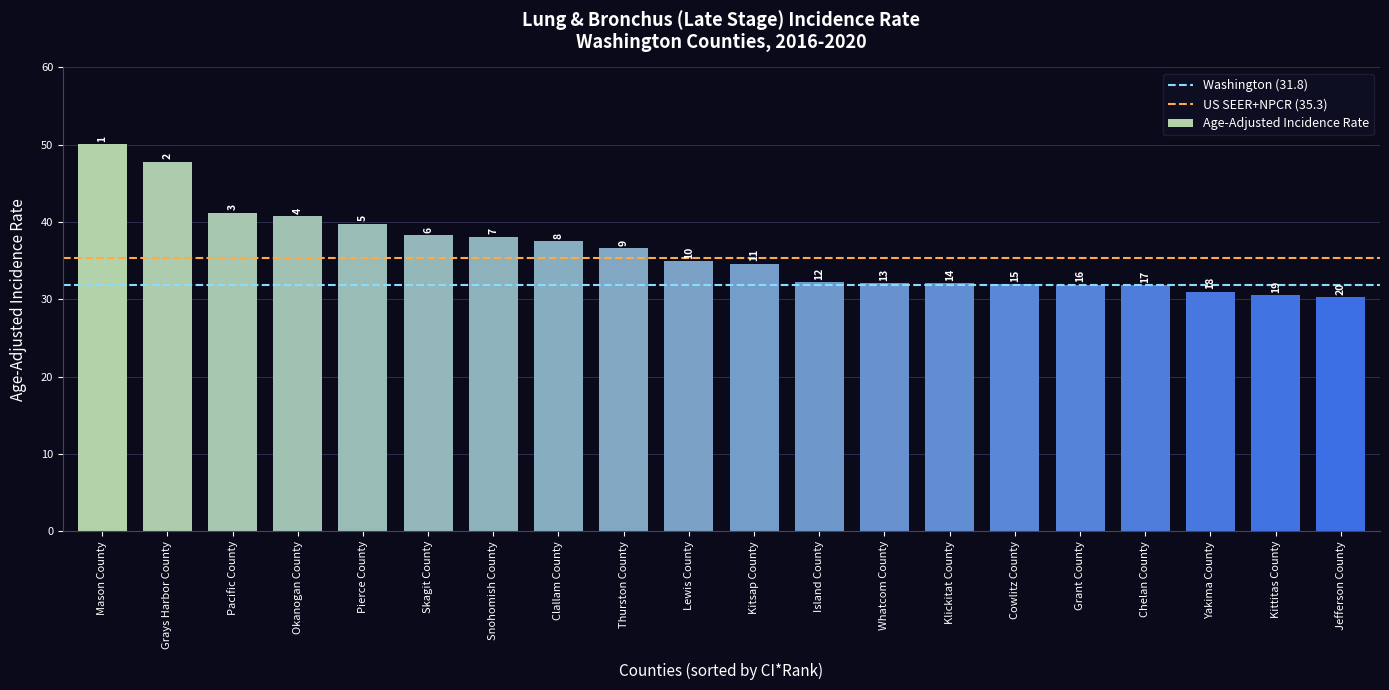

What is the value of the 7th bar from the left?

38.1